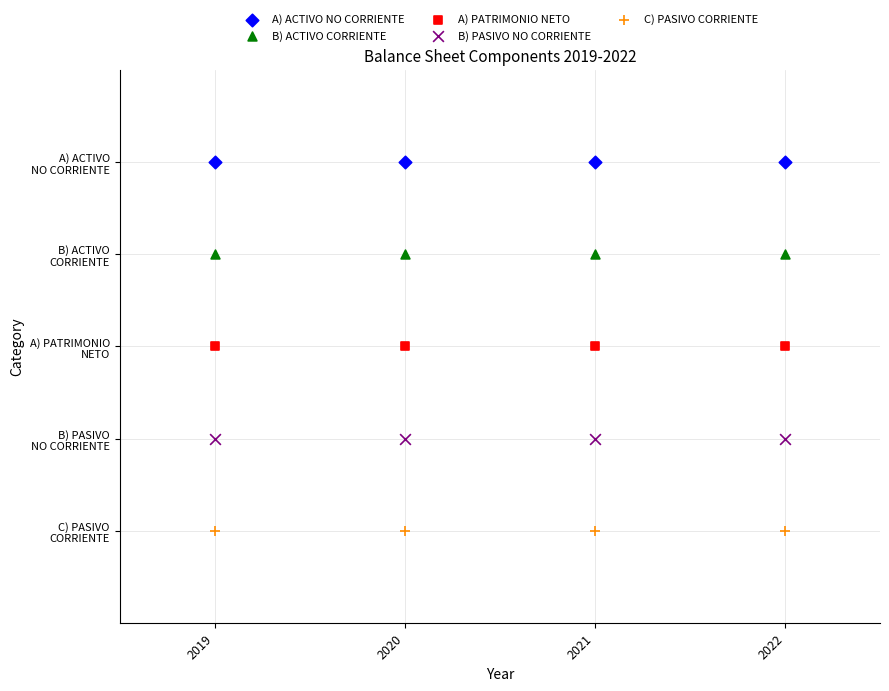

Which series reaches the maximum Y coordinate?

A) ACTIVO NO CORRIENTE